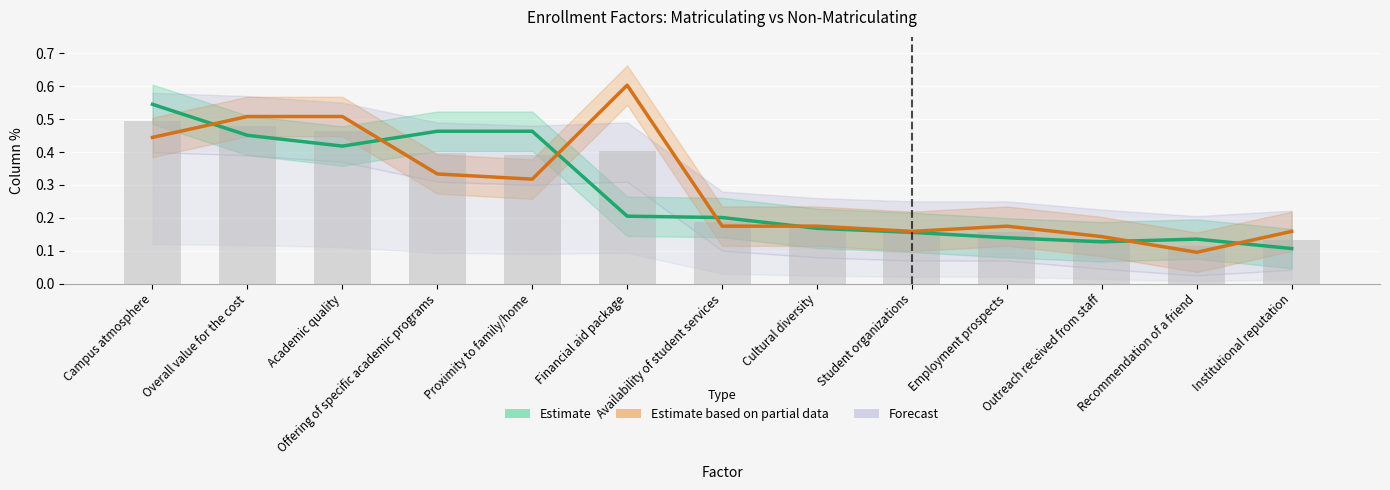

What is the label of the 6th bar from the right?

Cultural diversity